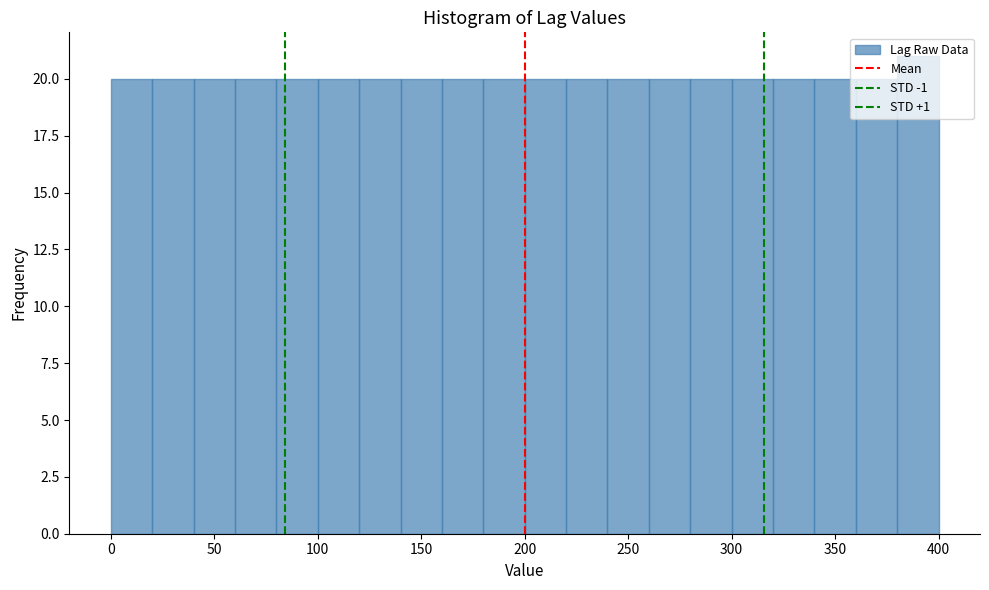

Reading left to right, transcribe this chart: for each bar, give the range it covers on the x-axis and its height. The values are not printed on the chart, so give them approximately, as read against the axis.

0 to 20: 20
20 to 40: 20
40 to 60: 20
60 to 80: 20
80 to 100: 20
100 to 120: 20
120 to 140: 20
140 to 160: 20
160 to 180: 20
180 to 200: 20
200 to 220: 20
220 to 240: 20
240 to 260: 20
260 to 280: 20
280 to 300: 20
300 to 320: 20
320 to 340: 20
340 to 360: 20
360 to 380: 20
380 to 400: 21